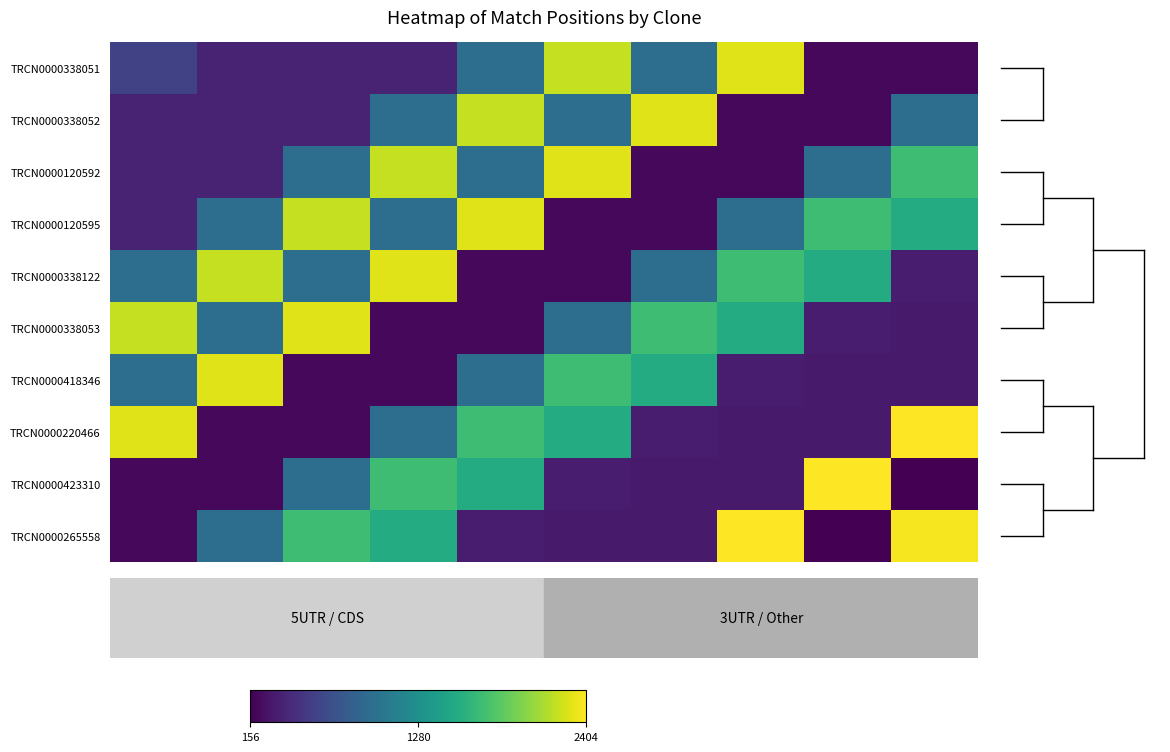

Reading left to right, what are all the values shown in this chart?

TRCN0000338051: 598	379	378	377	968	2203	966	2293	204	203
TRCN0000338052: 379	378	377	968	2203	966	2293	204	203	968
TRCN0000120592: 378	377	968	2203	966	2293	204	203	968	1704
TRCN0000120595: 377	968	2203	966	2293	204	203	968	1704	1535
TRCN0000338122: 968	2203	966	2293	204	203	968	1704	1535	329
TRCN0000338053: 2203	966	2293	204	203	968	1704	1535	329	317
TRCN0000418346: 966	2293	204	203	968	1704	1535	329	317	317
TRCN0000220466: 2293	204	203	968	1704	1535	329	317	317	2404
TRCN0000423310: 204	203	968	1704	1535	329	317	317	2404	156
TRCN0000265558: 203	968	1704	1535	329	317	317	2404	156	2377